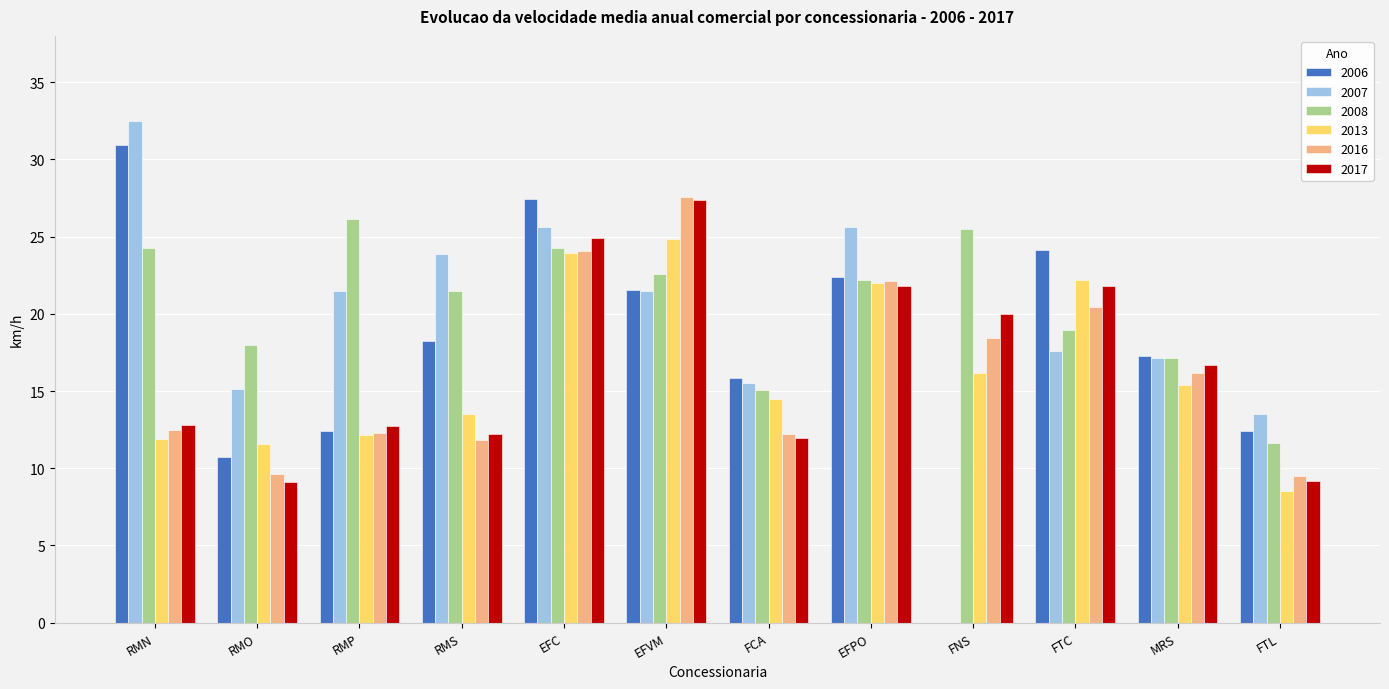

What is the difference between the 2016 values at RMP and RMS?

0.4